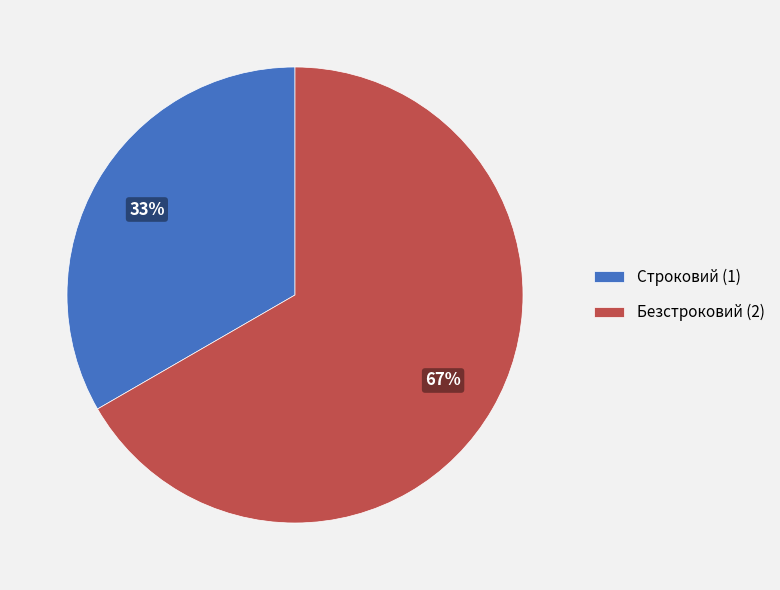

How many slices are in this pie chart?

2